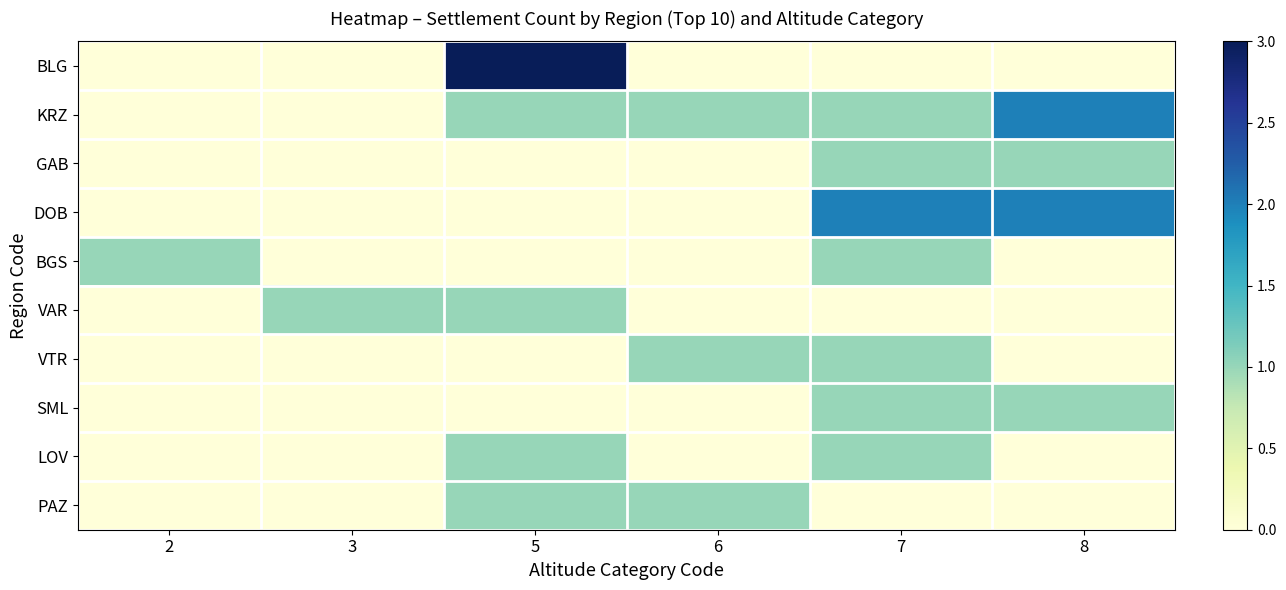

Which series changed the most between 3 and 5?

BLG